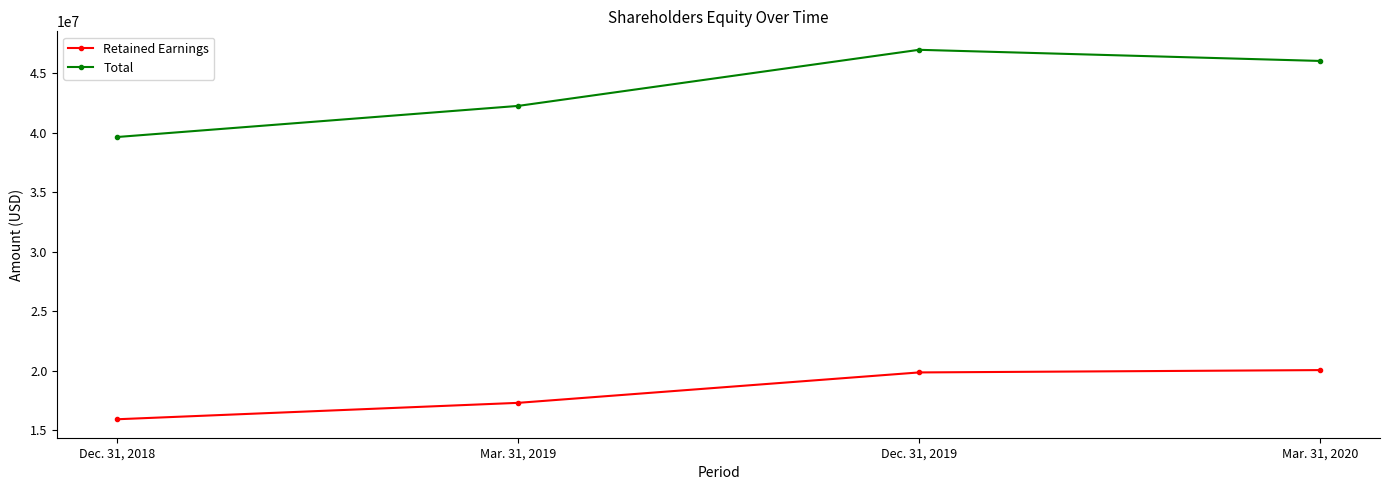

What position from the right is Dec. 31, 2019?

2